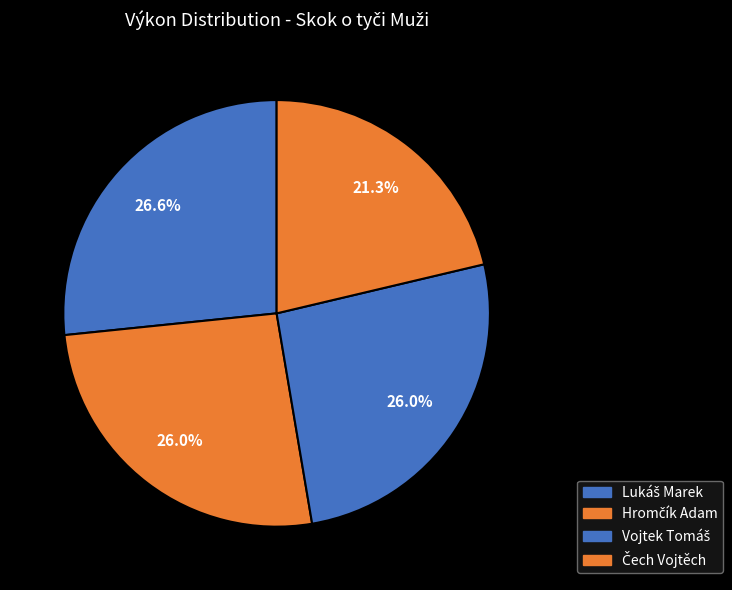

To the nearest percent, what is the combined percentage of Čech Vojtěch and Lukáš Marek?

48%